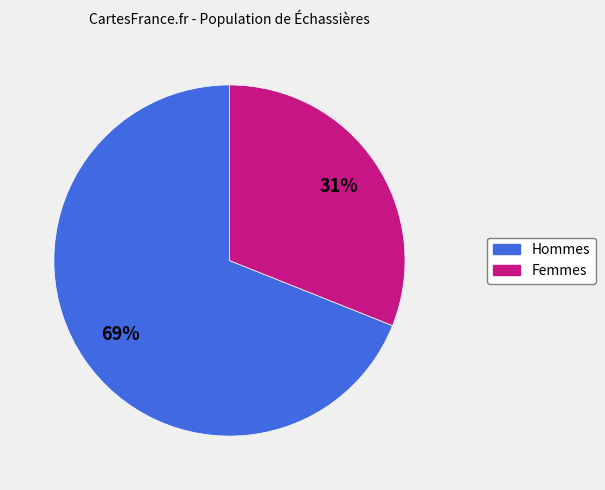

How many slices are in this pie chart?

2